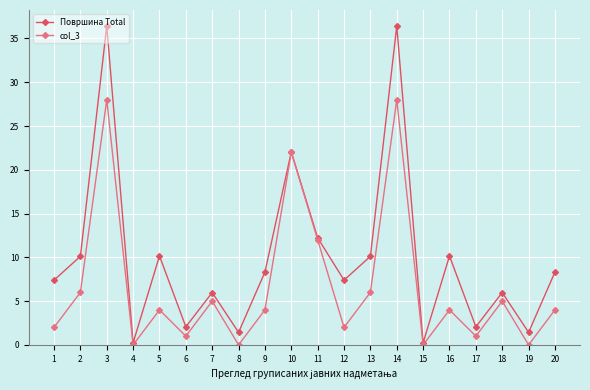

What is the maximum value for col_3?

28.0